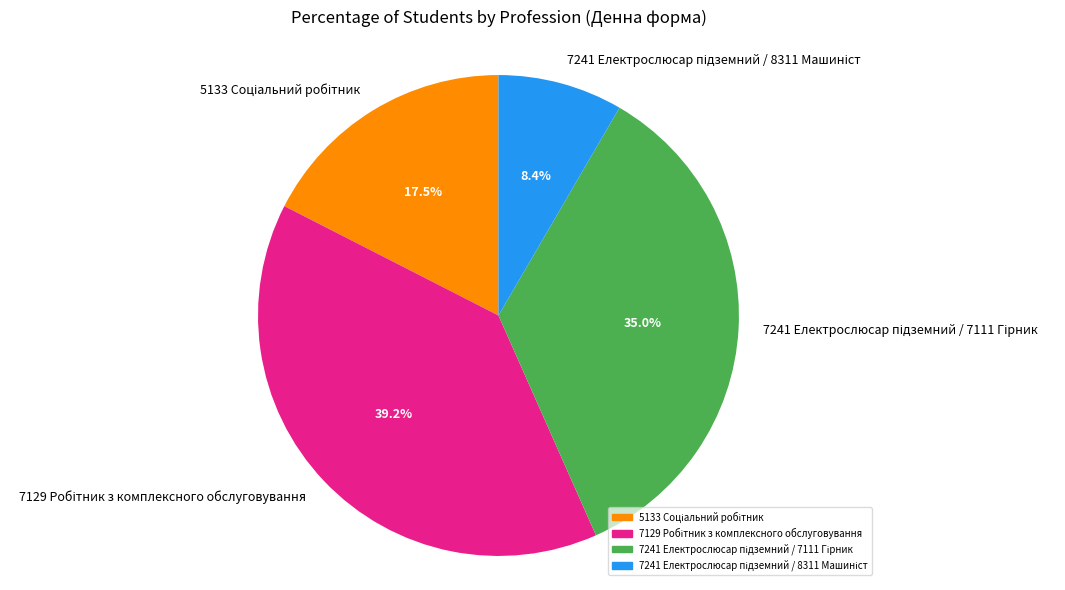

Does any single category account for the majority?

No